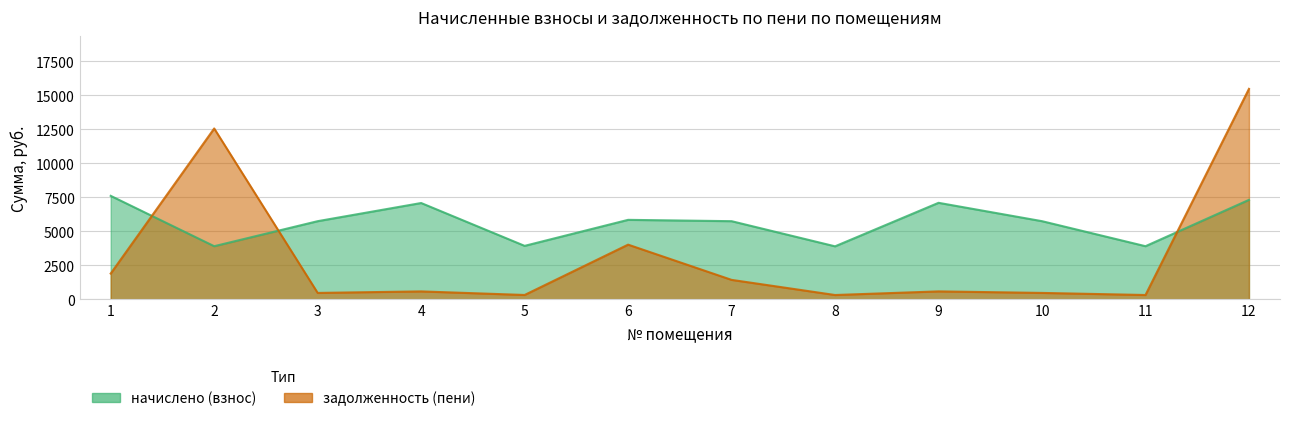

What is the difference between the maximum and minimum values in the начислено (взнос) series?

3712.4